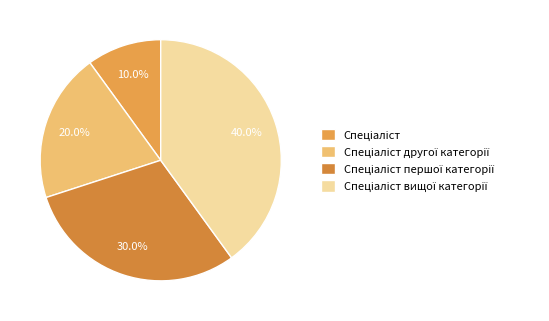

How many segments does this pie chart have?

4